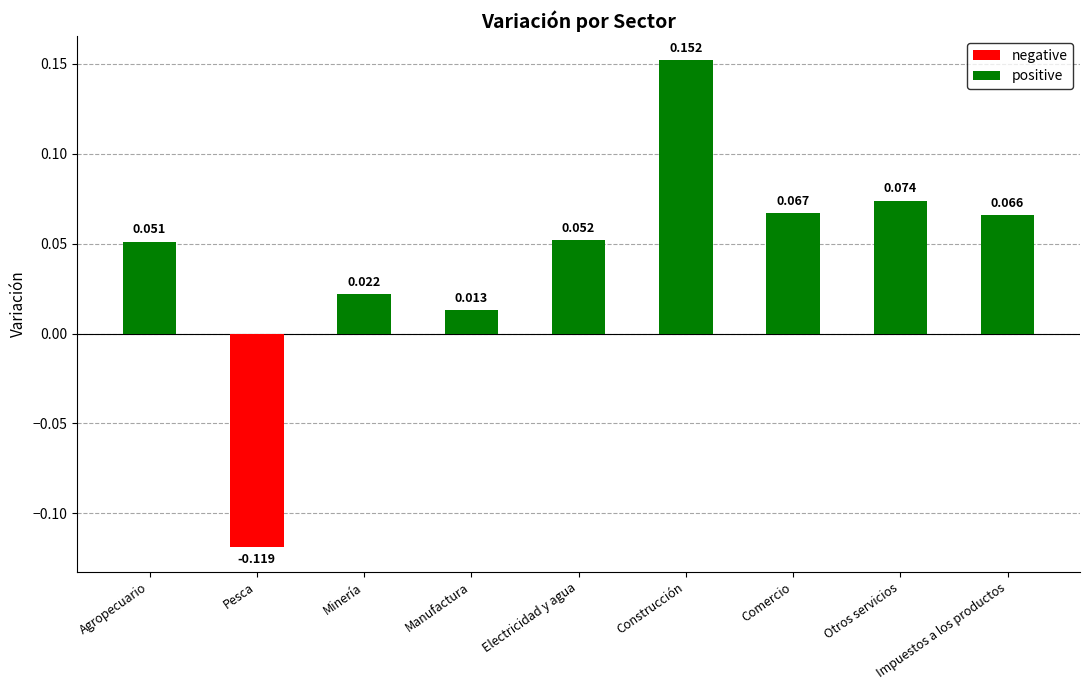

Rank the categories by value from lowest to highest.

Pesca, Manufactura, Minería, Agropecuario, Electricidad y agua, Impuestos a los productos, Comercio, Otros servicios, Construcción